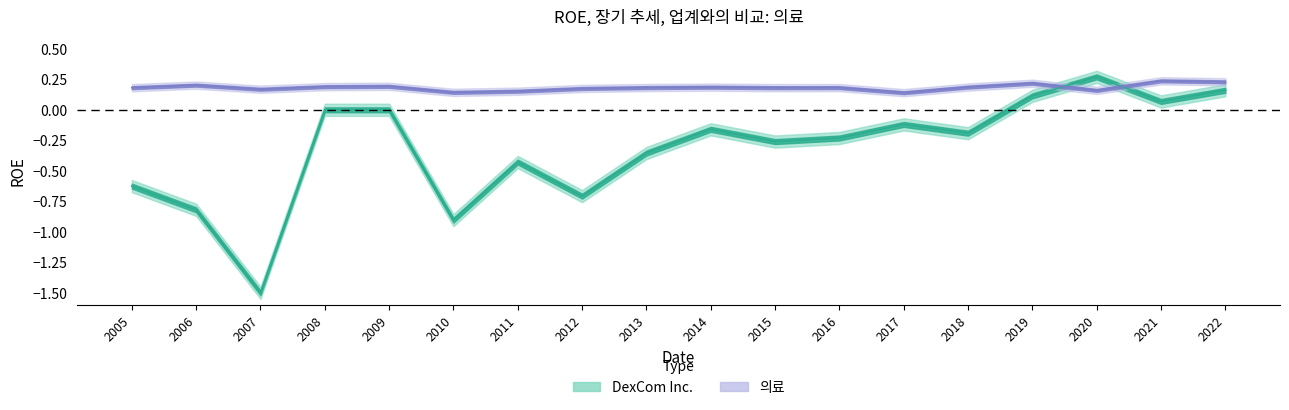

Is it true that the value at 2006 is 0.1?

False